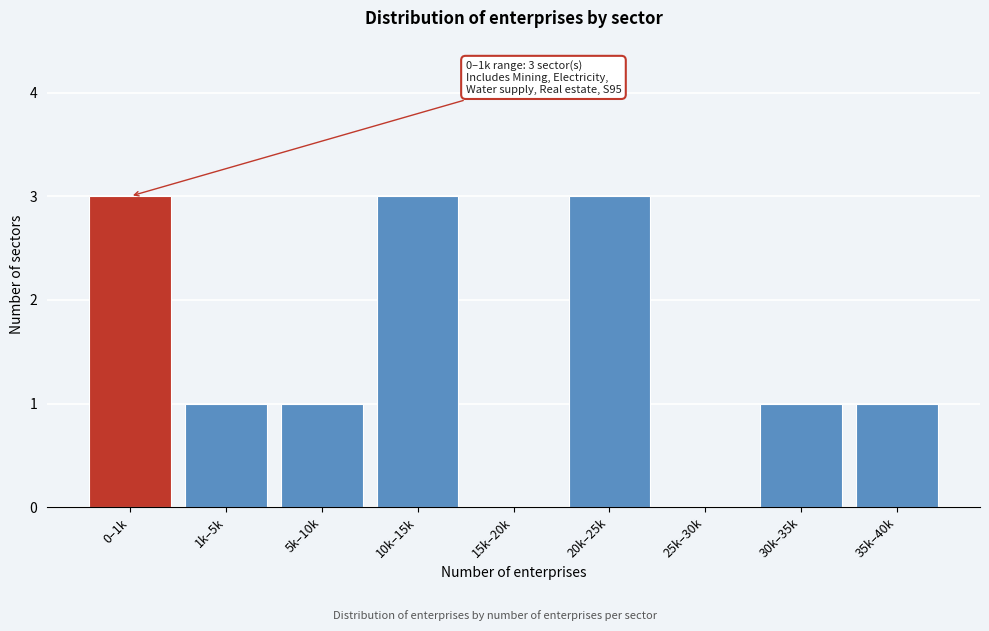

Reading left to right, what are all the values shown in this chart?

0–1k=3	1k–5k=1	5k–10k=1	10k–15k=3	15k–20k=0	20k–25k=3	25k–30k=0	30k–35k=1	35k–40k=1